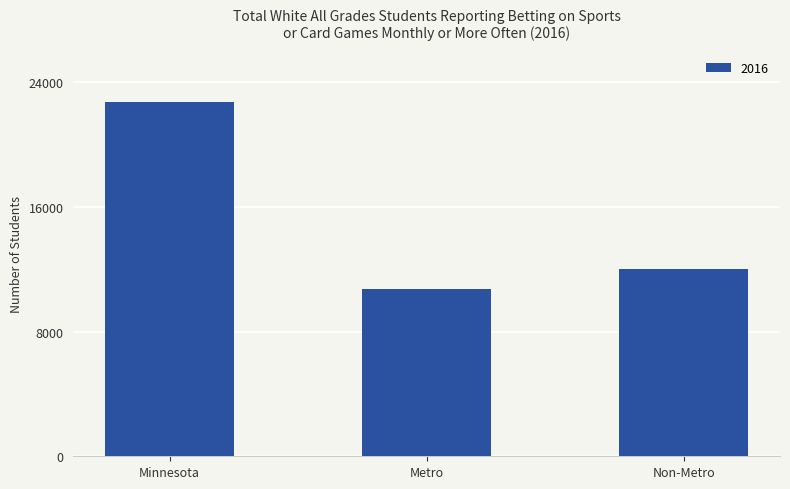

Does the chart contain any negative values?

No